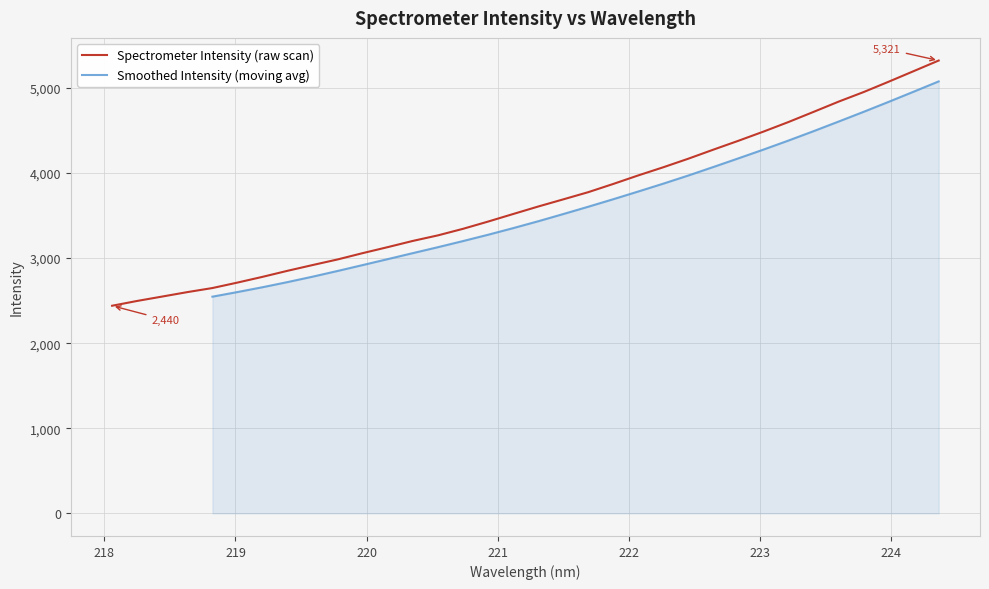

What value does the data have at 221.8812?

3871.3